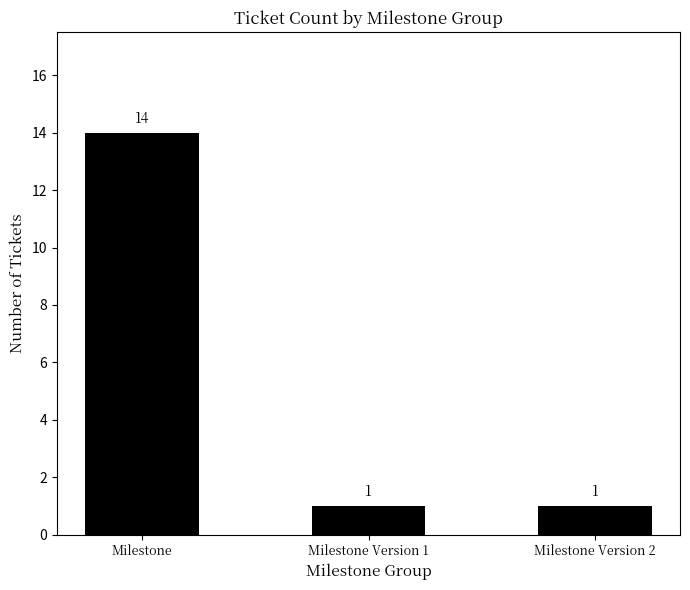

What is the ratio of the value at Milestone to the value at Milestone Version 2?

14.0